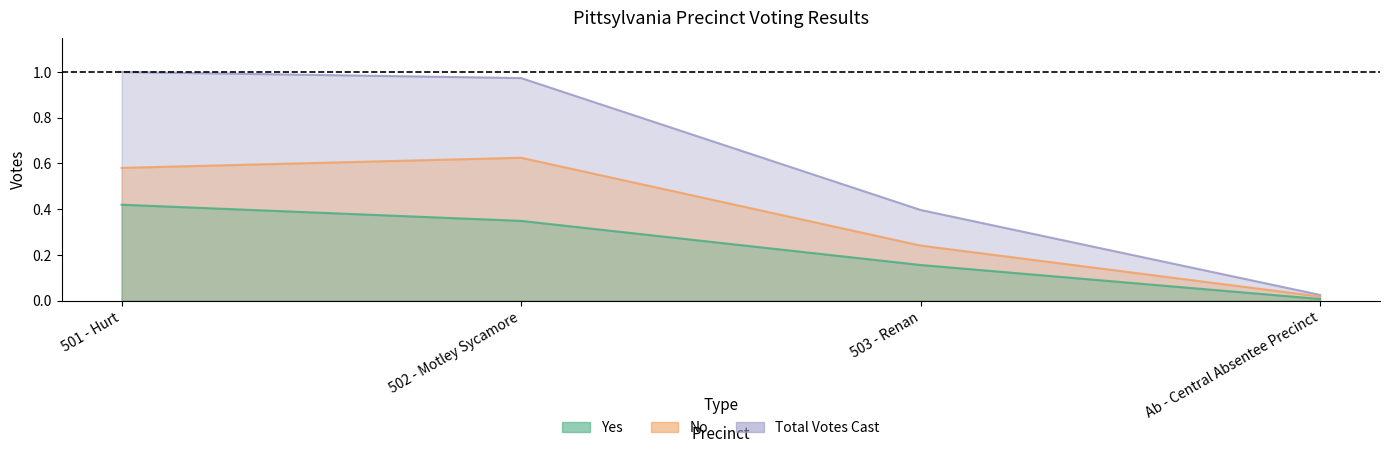

List the series in order of their peak value, highest first.

Total Votes Cast, No, Yes